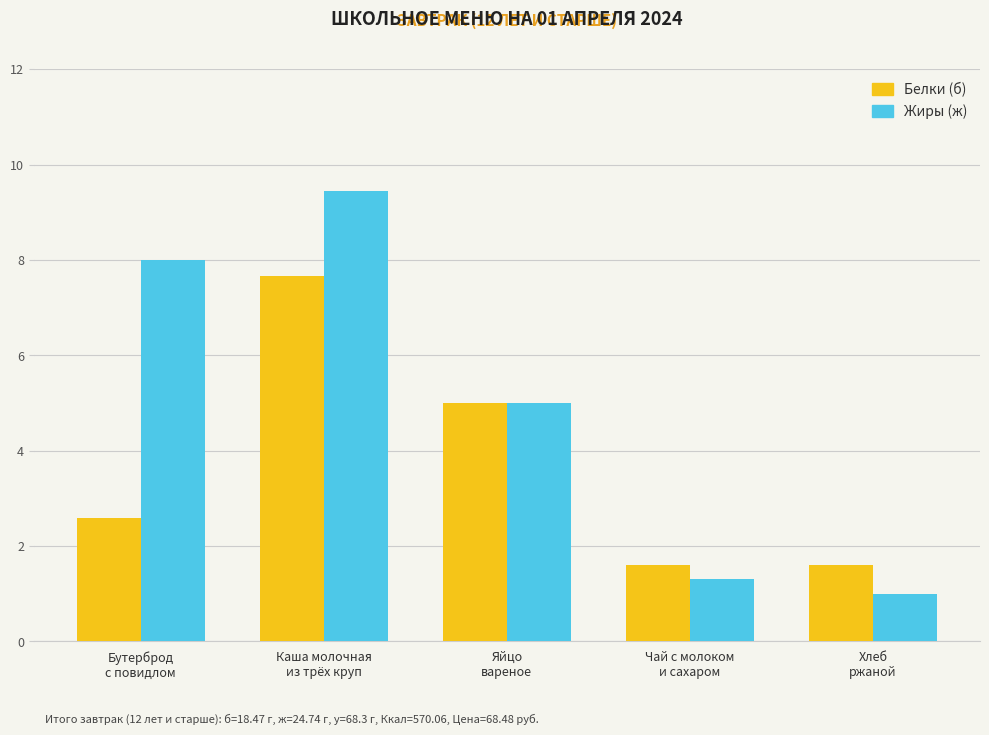

True or false: Белки (б) has a value of 5.0 at Яйцо
вареное.

True